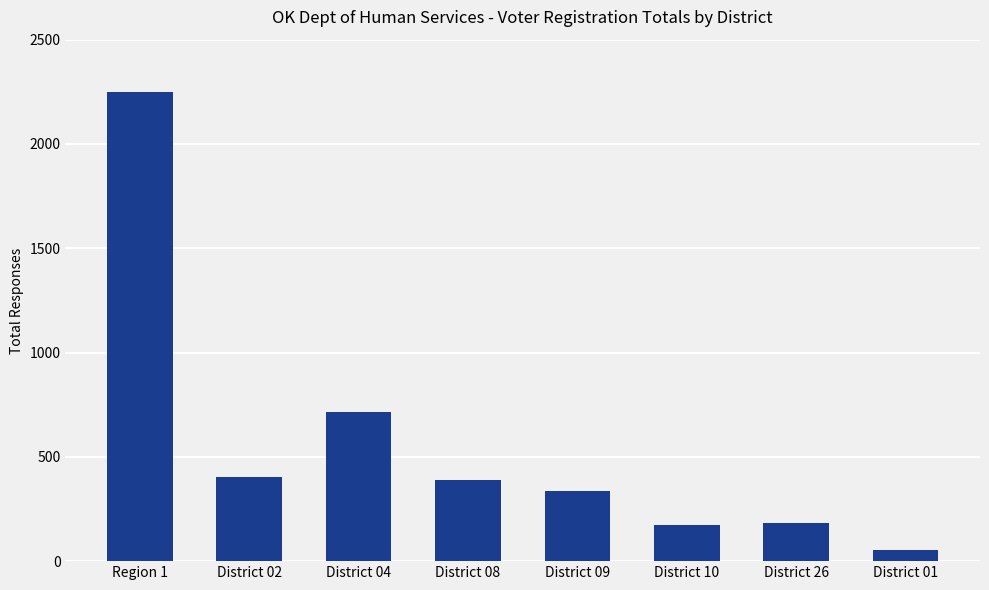

How many bars are there in total?

8